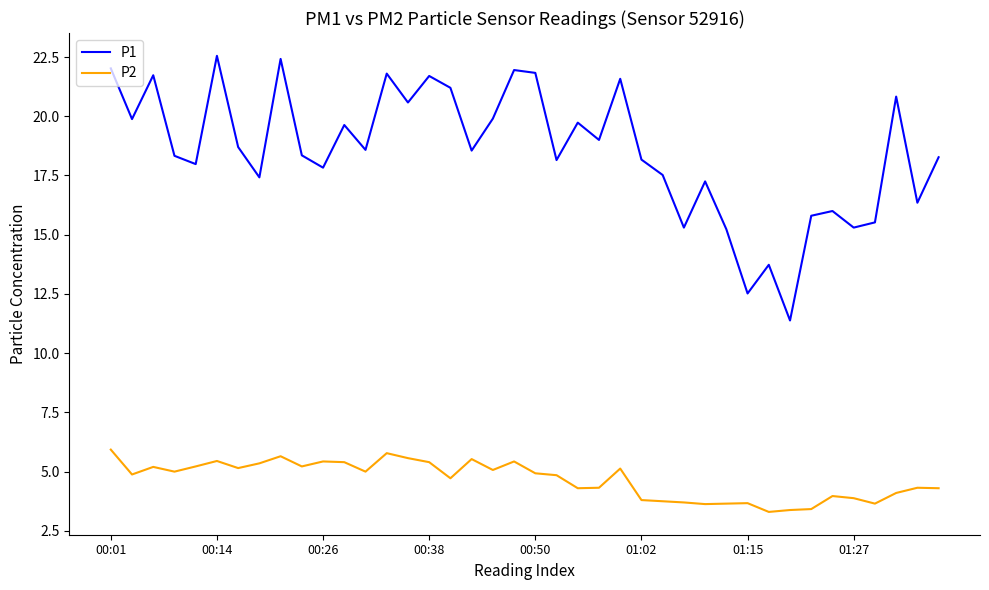

What is the maximum value for P1?

22.6